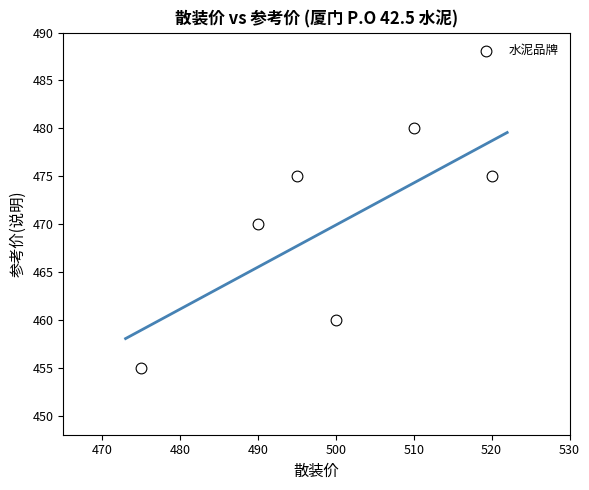

What is the average Y value?

469